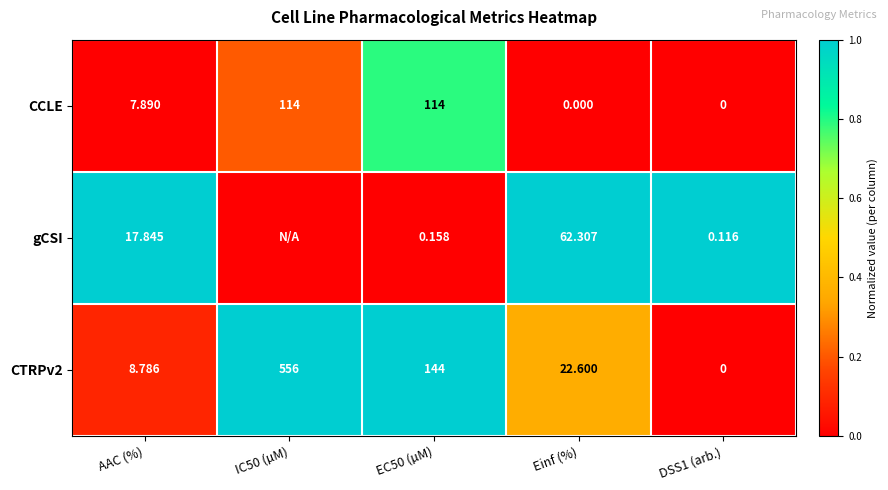

The CTRPv2 series shows 1.3 at IC50 (µM). True or false?

False